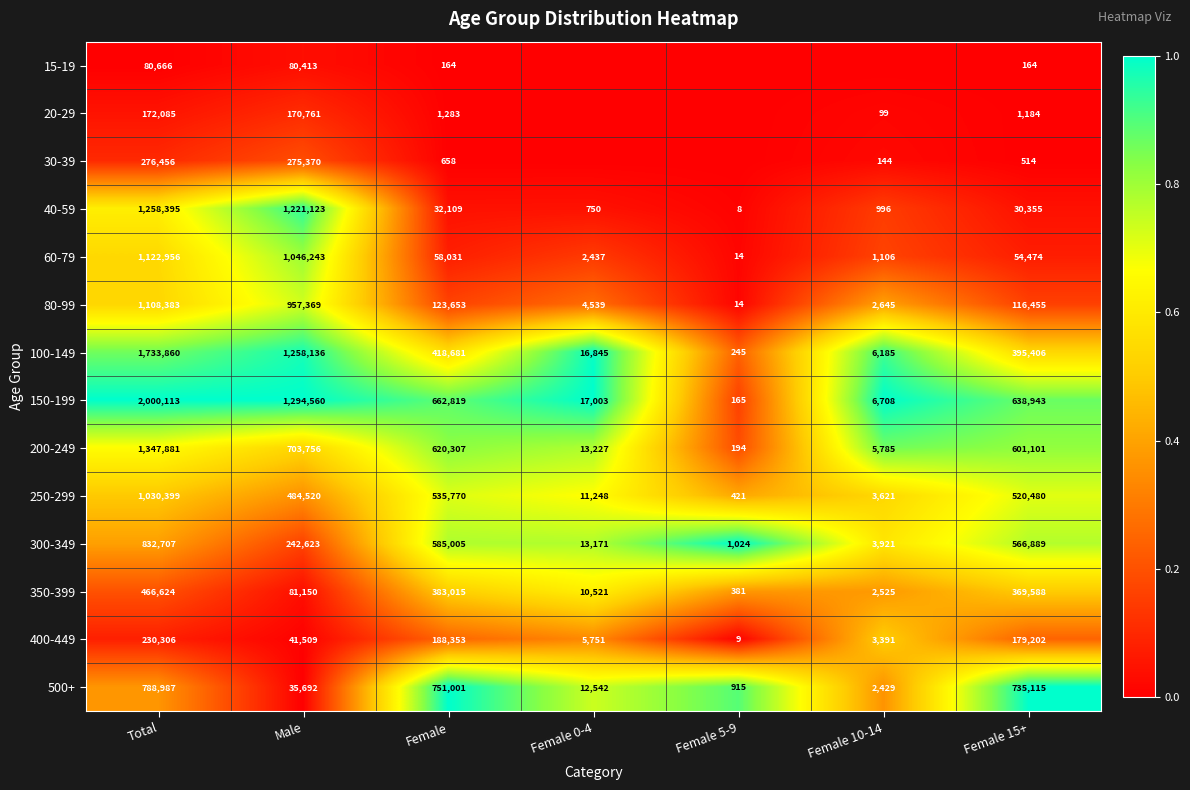

The 100-149 series shows 1.3 at Total. True or false?

False